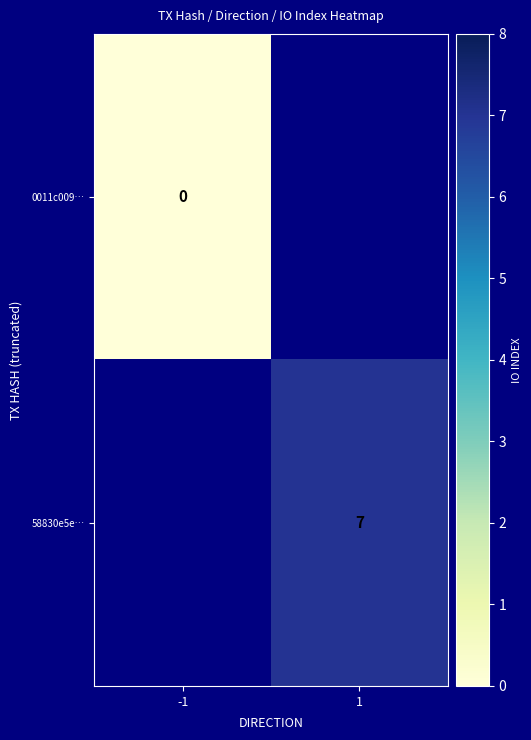

True or false: 58830e5e… has a value of 10 at 1.

False